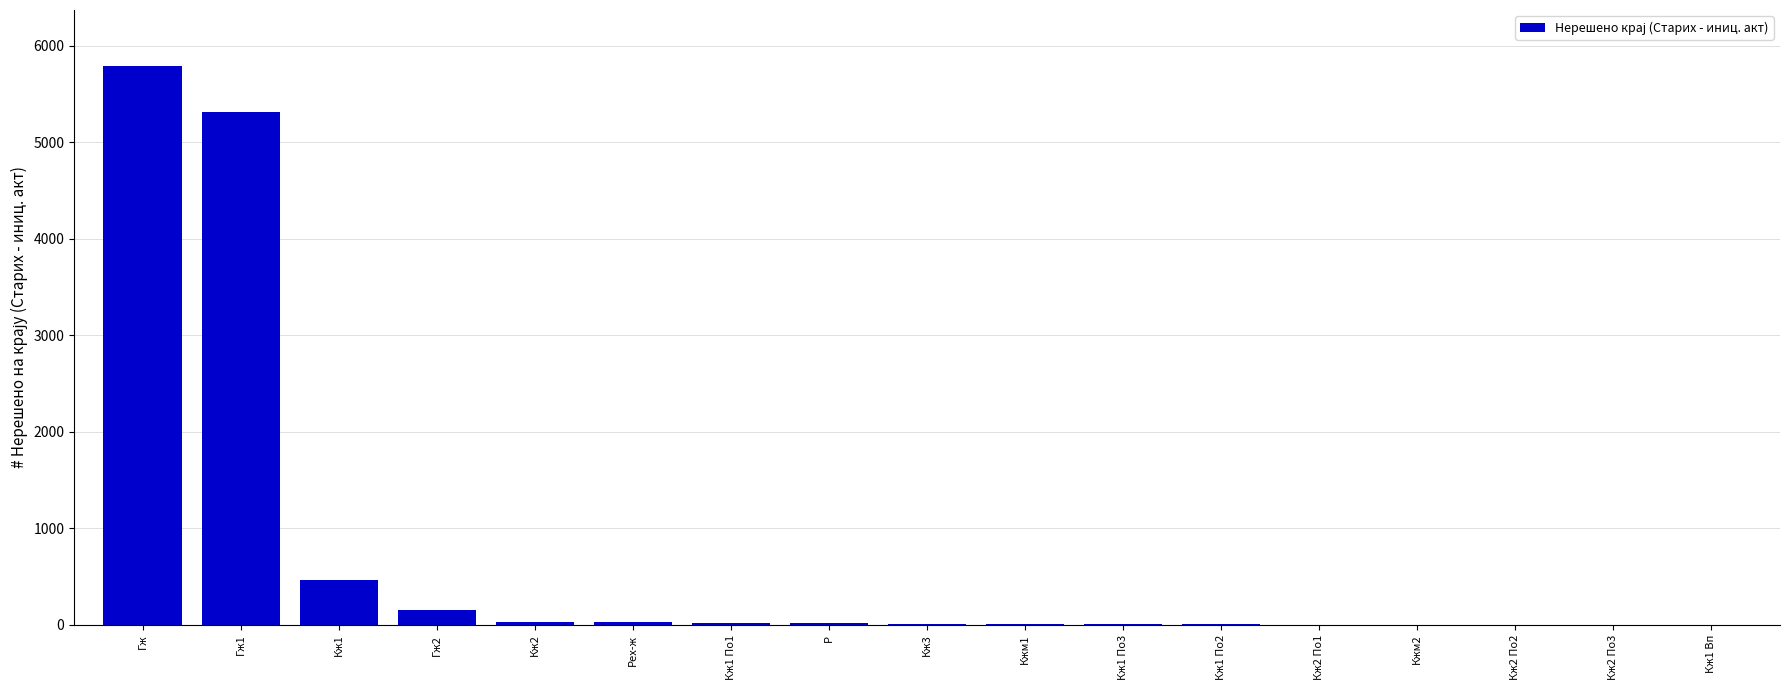

What is the sum of all values?

11867